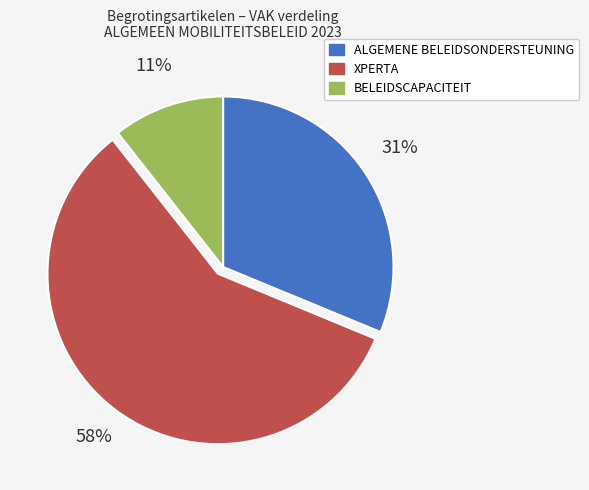

Between ALGEMENE BELEIDSONDERSTEUNING and BELEIDSCAPACITEIT, which is larger?

ALGEMENE BELEIDSONDERSTEUNING